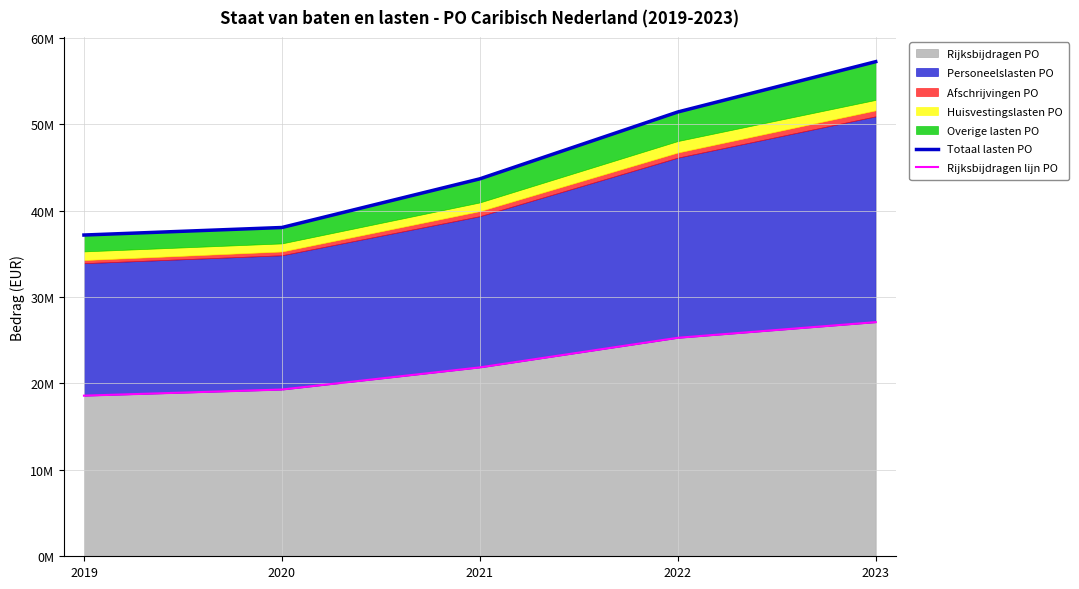

Rank the categories by Rijksbijdragen lijn PO value from lowest to highest.

2019, 2020, 2021, 2022, 2023